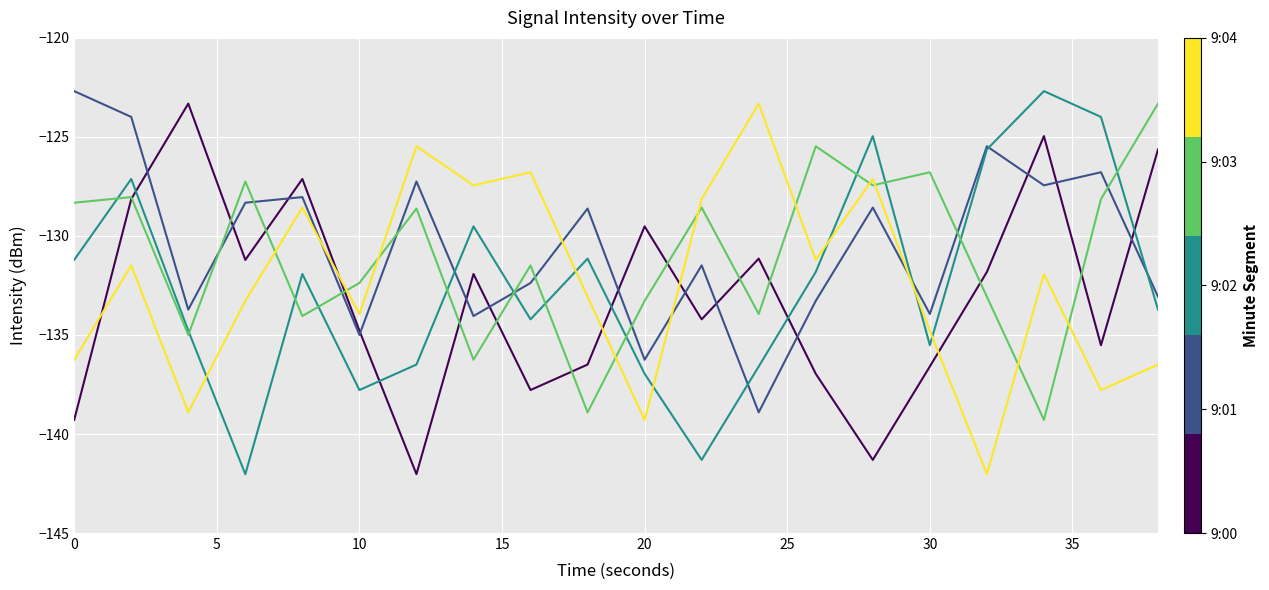

What is the minimum value shown in the chart?

-142.0